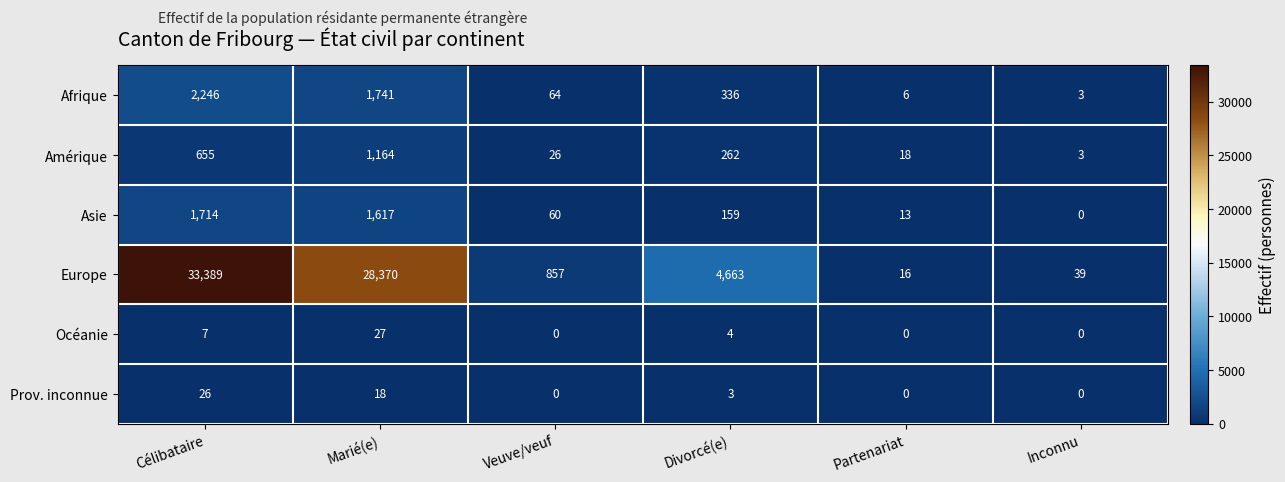

At which category is the sum across all series the highest?

Célibataire